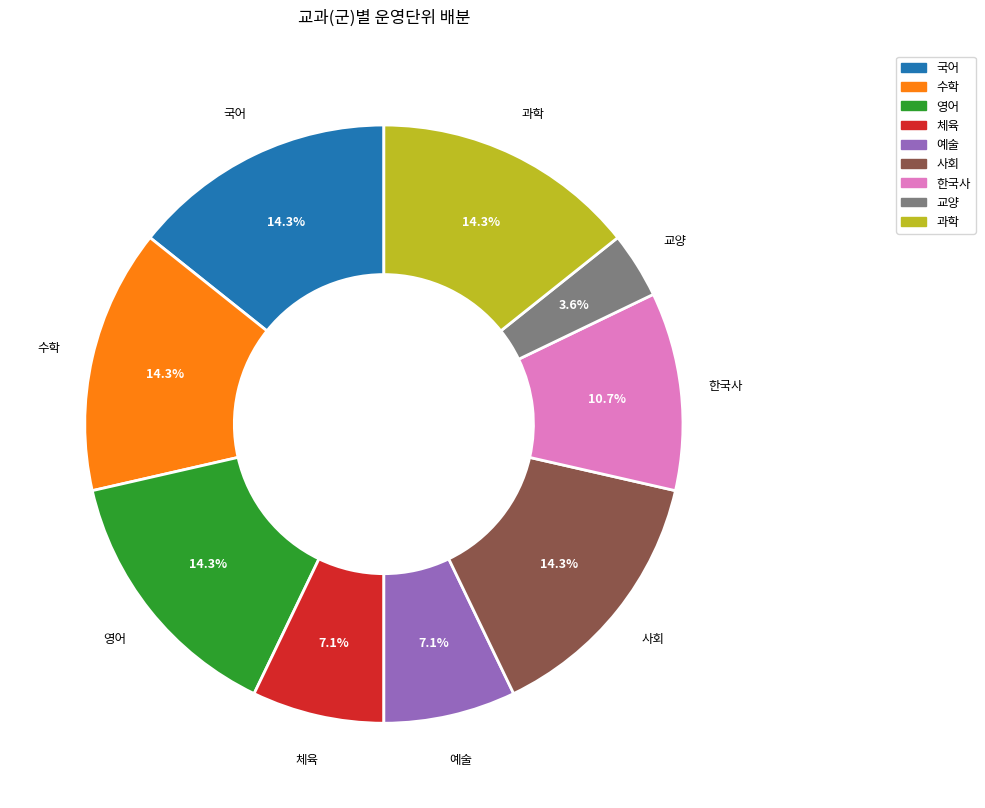

Which has a higher value, 국어 or 교양?

국어